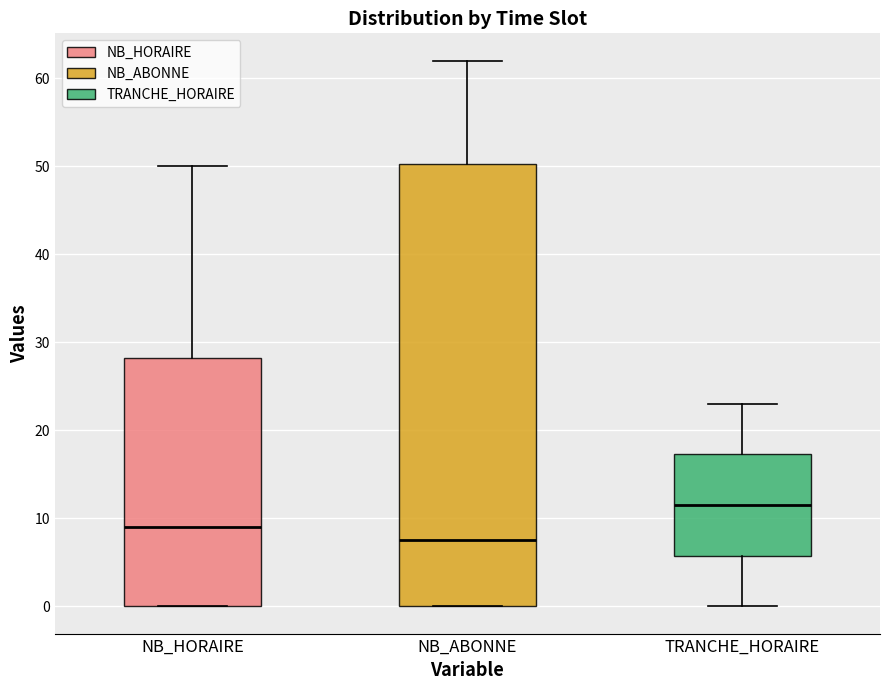

Reading left to right, read every box against the y-axis: the position of its median line, the range the box covers, and the ends of its whiskers. The values are not printed on the chart, so give them approximately, as read against the axis.

NB_HORAIRE: median 9, box 0 to 28, whiskers 0 to 50
NB_ABONNE: median 8, box 0 to 50, whiskers 0 to 62
TRANCHE_HORAIRE: median 12, box 6 to 17, whiskers 0 to 23